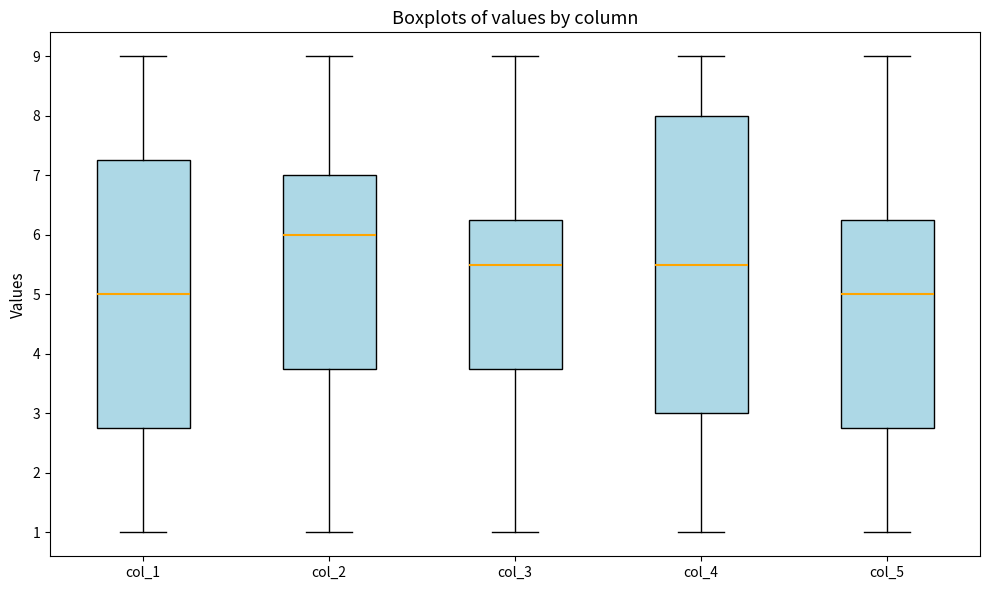

Which box's median line is the highest?

col_2